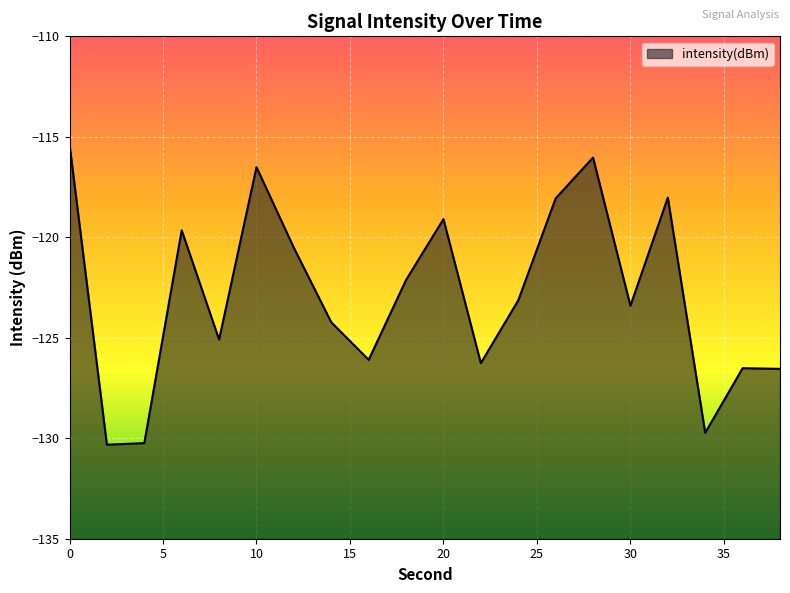

How many points are lower than both their immediate neighbors (excluding endpoints)?

6